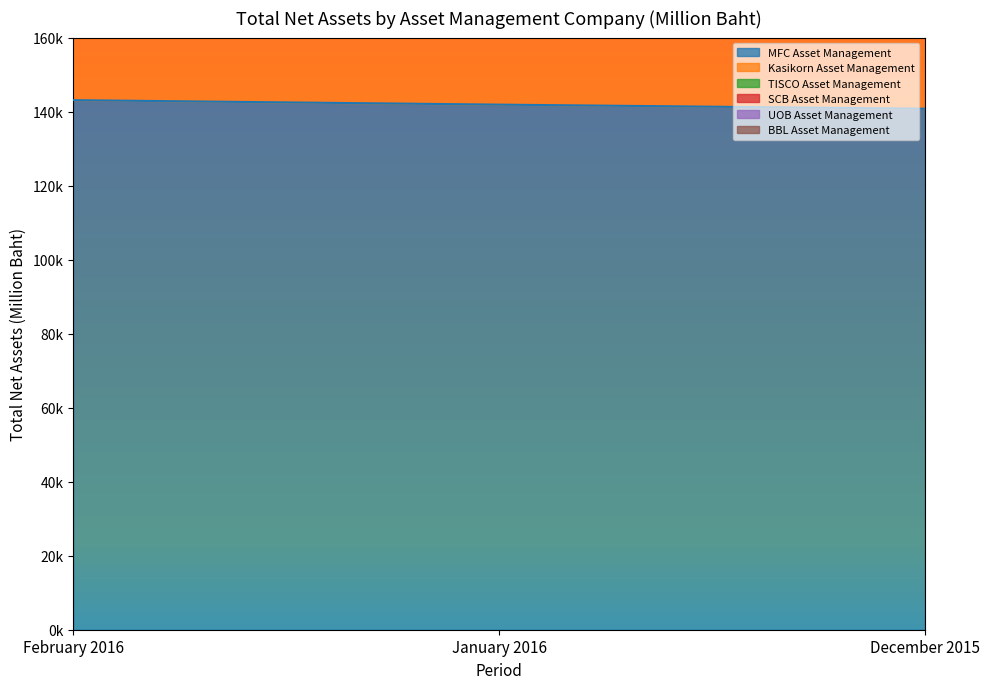

List the series in order of their peak value, lowest first.

MFC Asset Management, UOB Asset Management, Kasikorn Asset Management